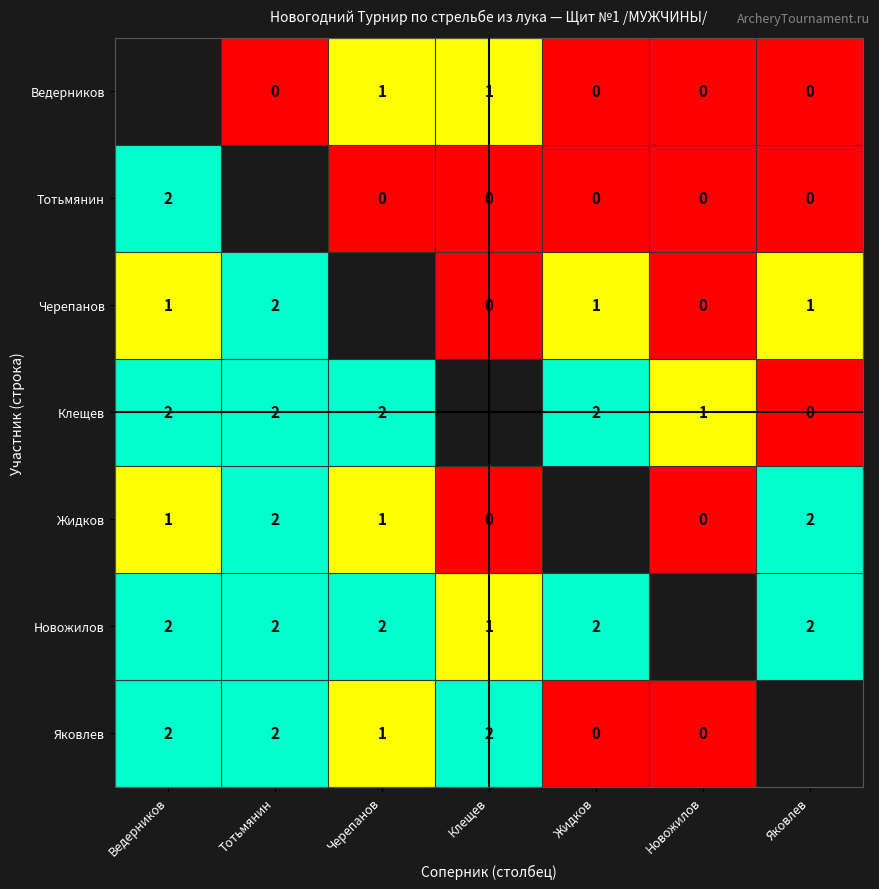

True or false: Жидков has a value of 2 at Тотьмянин.

True